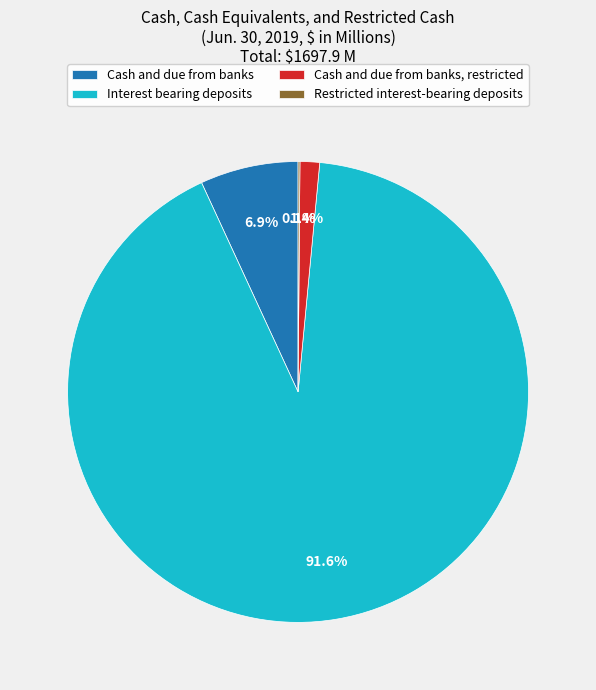

To the nearest percent, what portion does Cash and due from banks, restricted represent?

1%